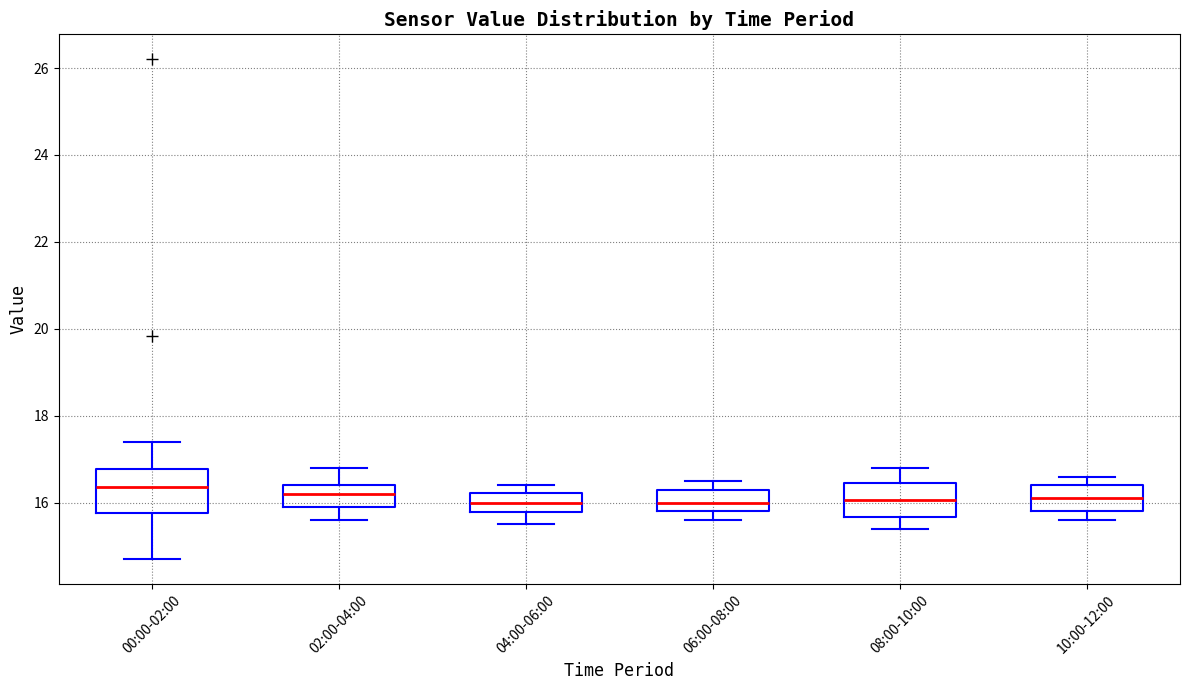

Where does the median line of the box for 10:00-12:00 sit on the y-axis? The values are not printed on the chart, so give them approximately, as read against the axis.

16.2